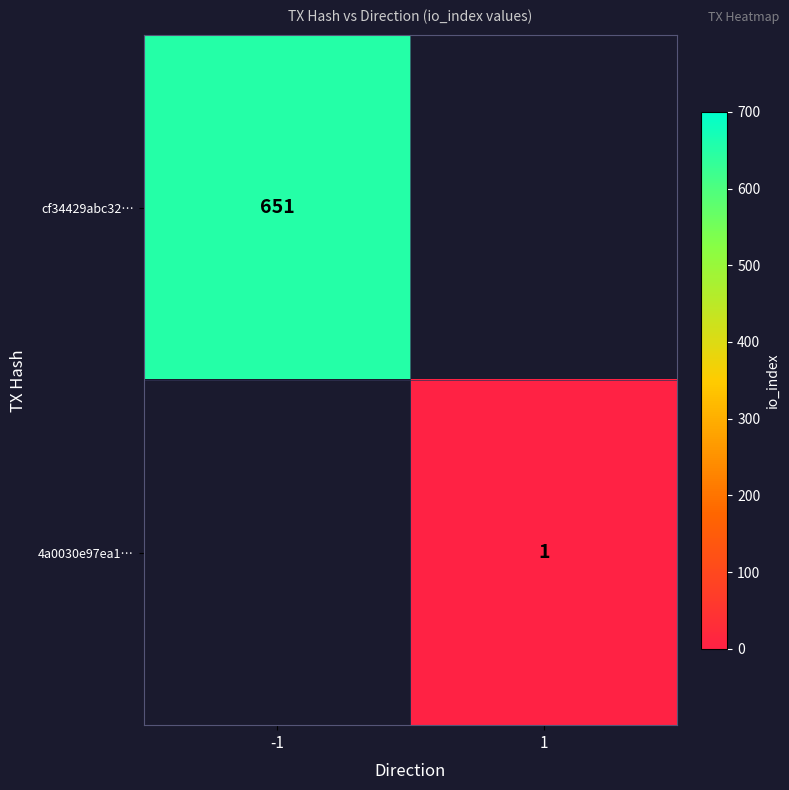

True or false: cf34429abc32… has a value of 651 at -1.

True